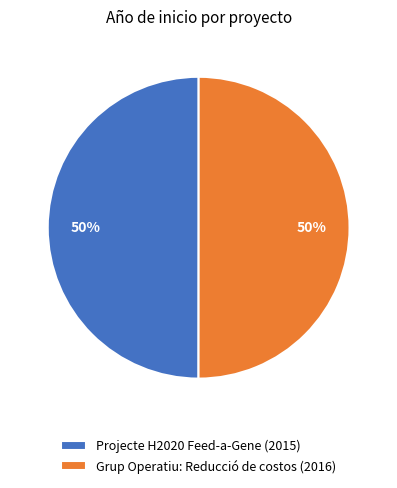

Is it true that Grup Operatiu: Reducció de costos is 59% of the pie?

False